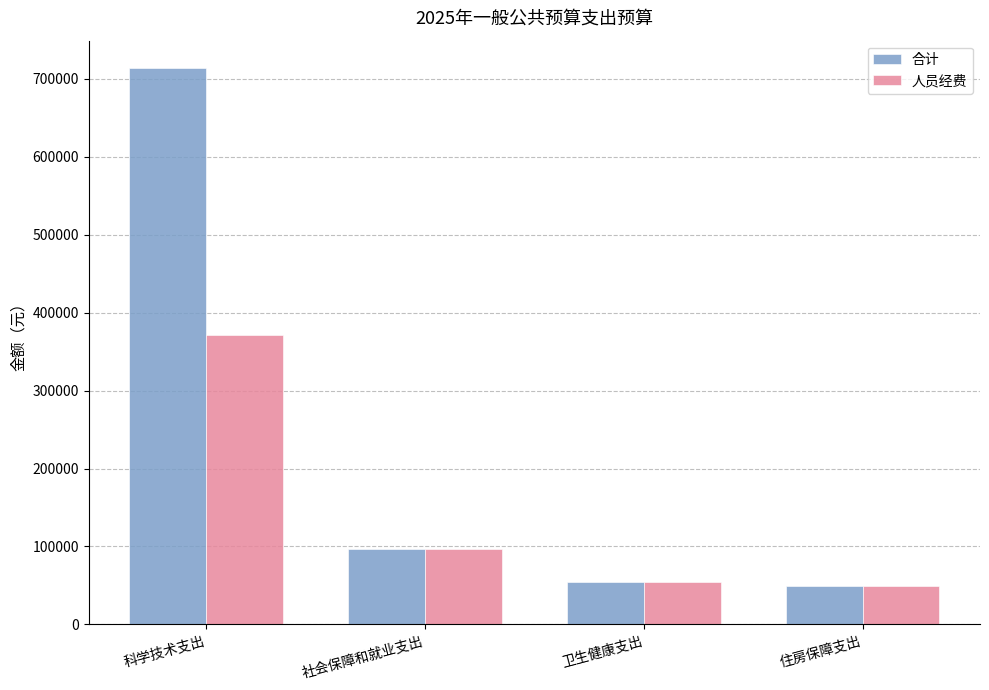

How many bars are there in total?

8